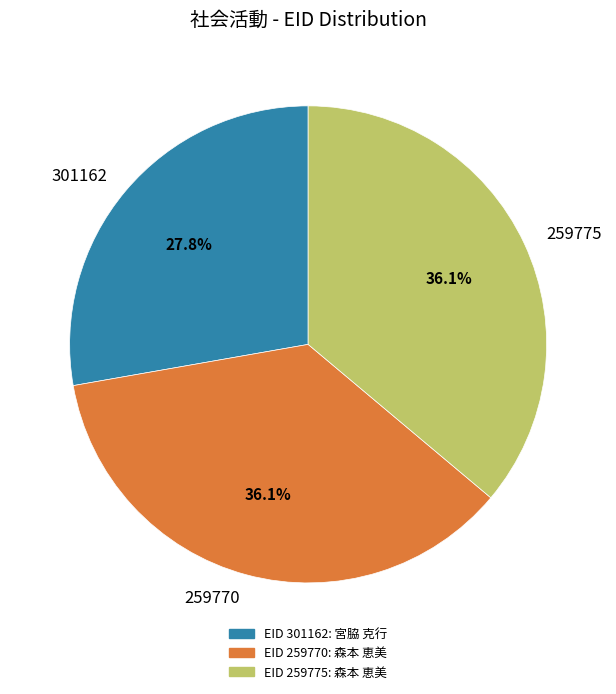

Is it true that 259770 is 36% of the pie?

True